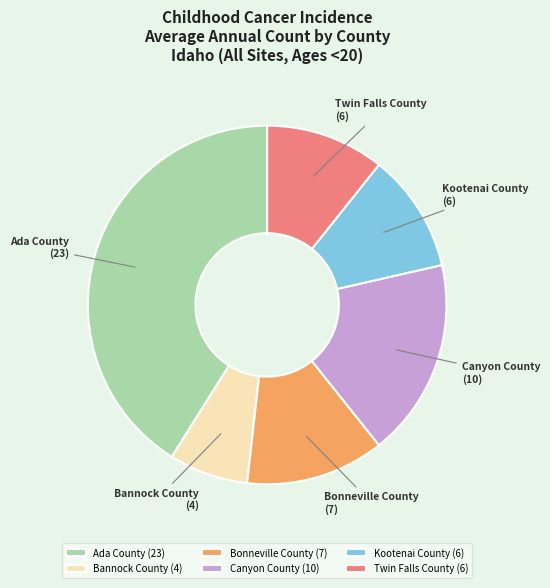

Does Bannock County account for over 50% of the chart?

No